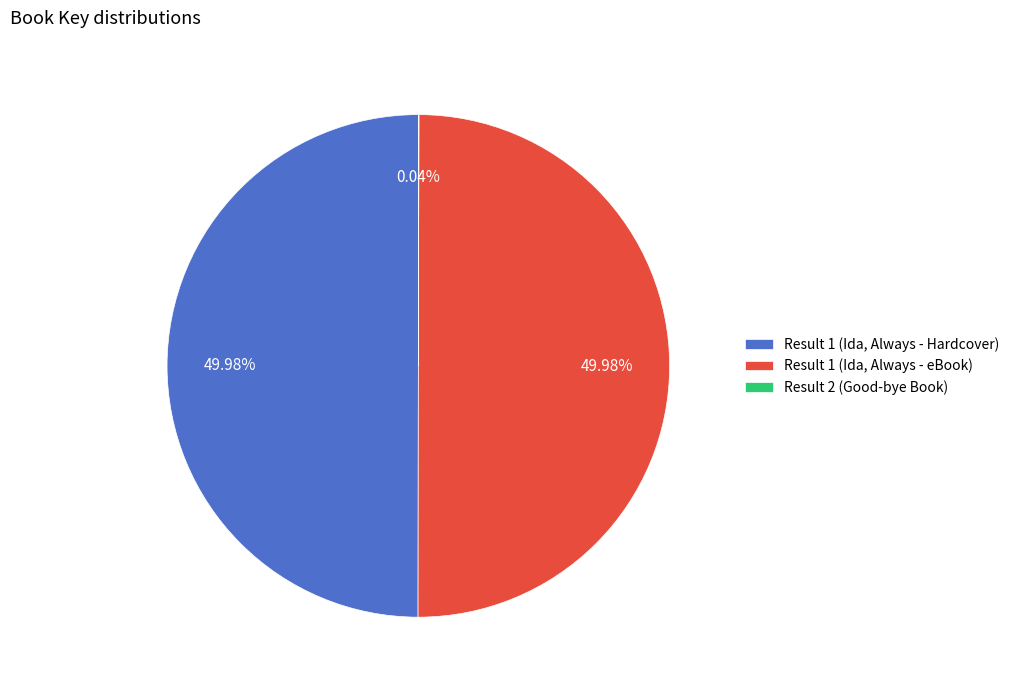

Combined, do Result 1 (Ida, Always - Hardcover) and Result 1 (Ida, Always - eBook) account for over 50%?

Yes